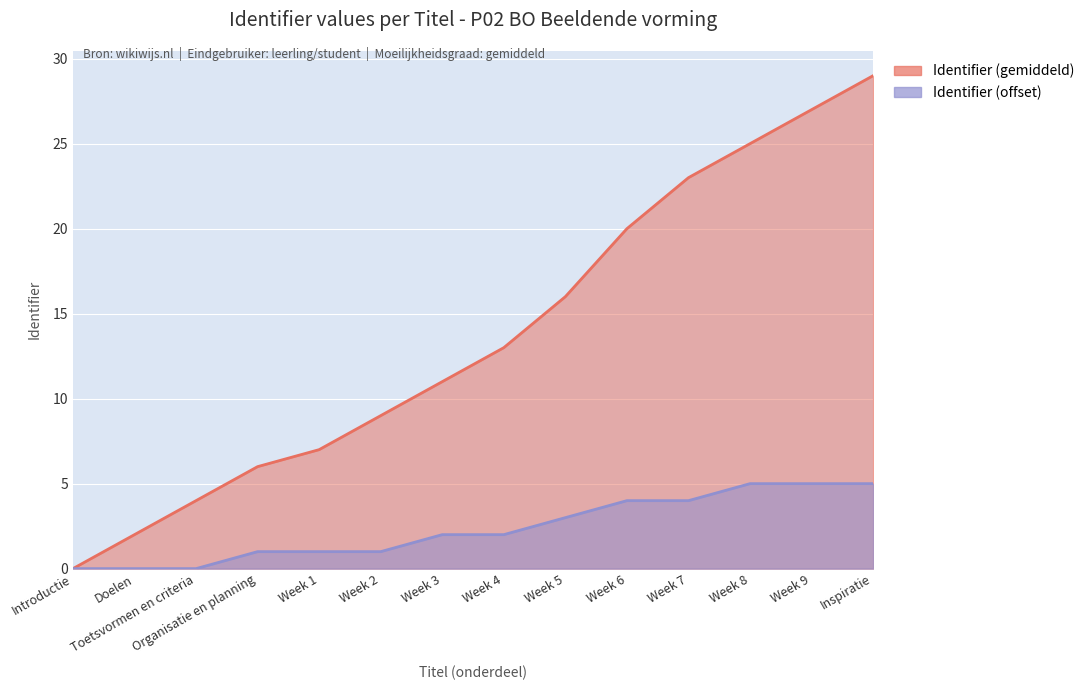

True or false: Identifier (gemiddeld) and Identifier (offset) cross at least once.

False